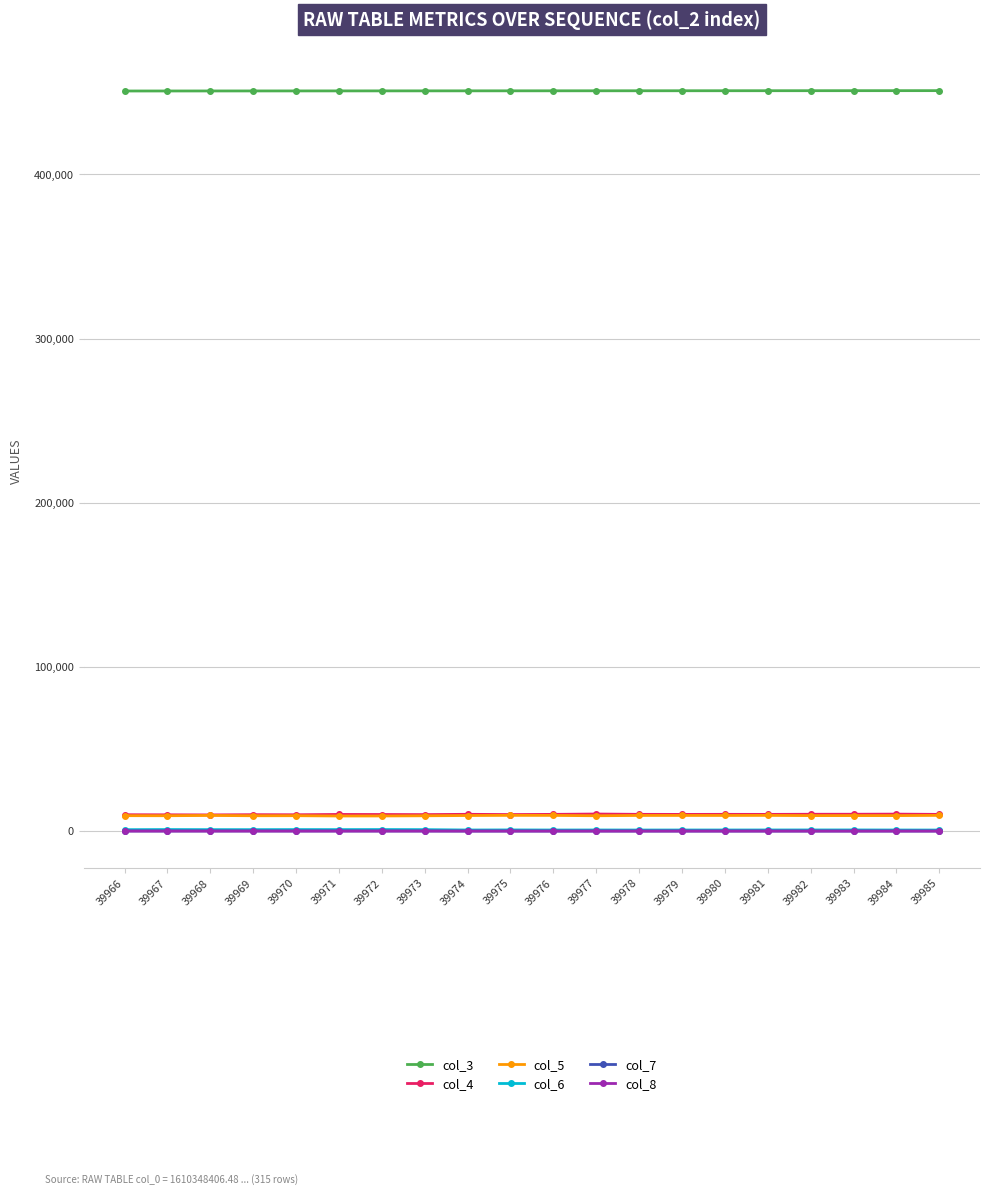

What is the sum of all col_4 values?

202596